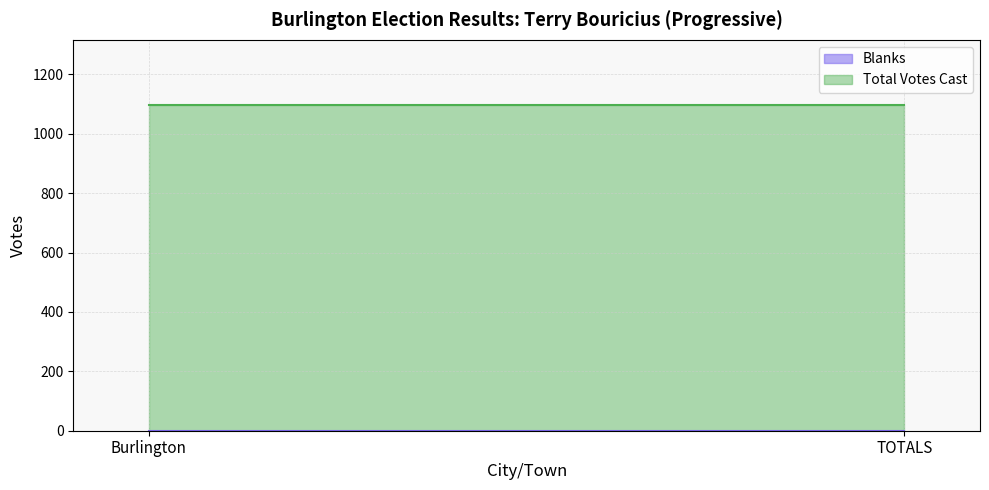

List the series in order of their overall mean, lowest first.

Blanks, Total Votes Cast